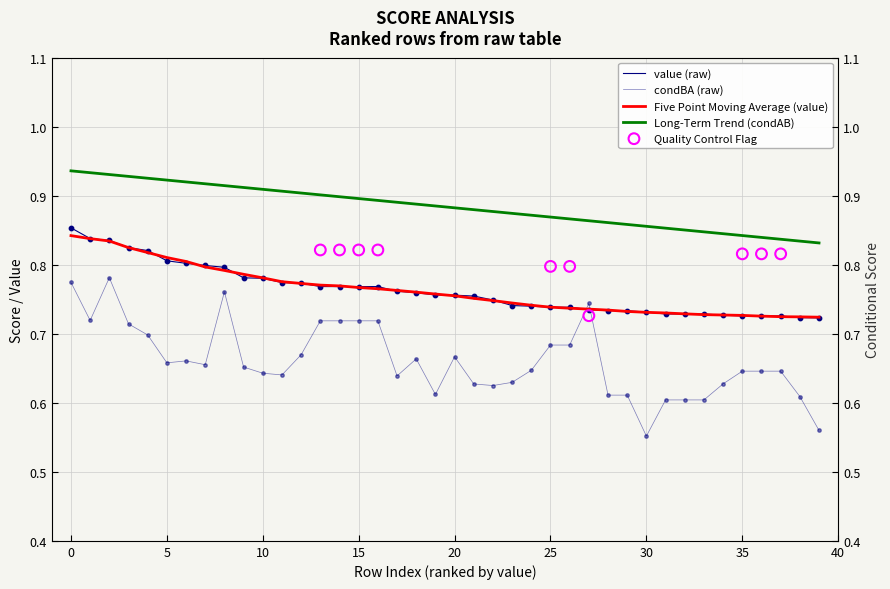

At how many categories does at least one series exceed 0?

40